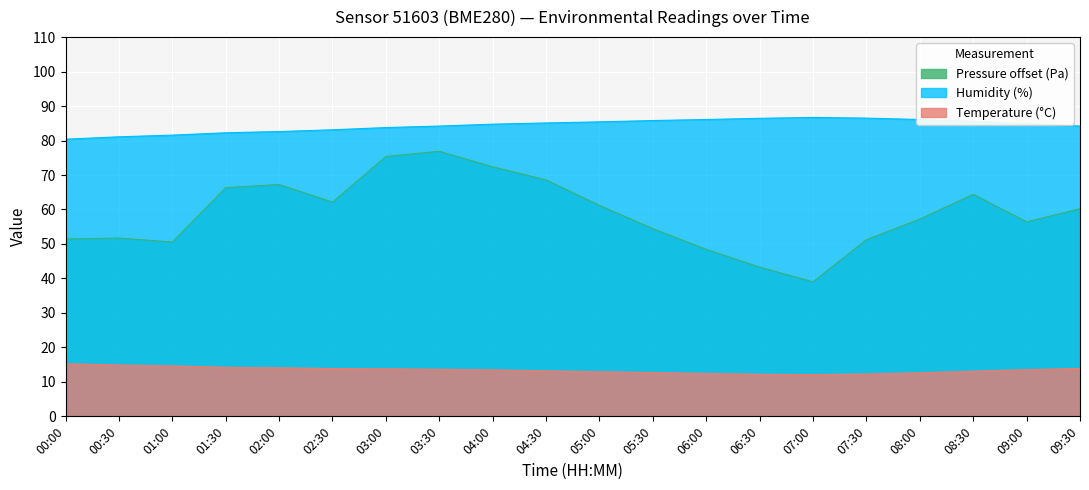

True or false: pressure_norm has a value of 56.4 at 09:00.

True